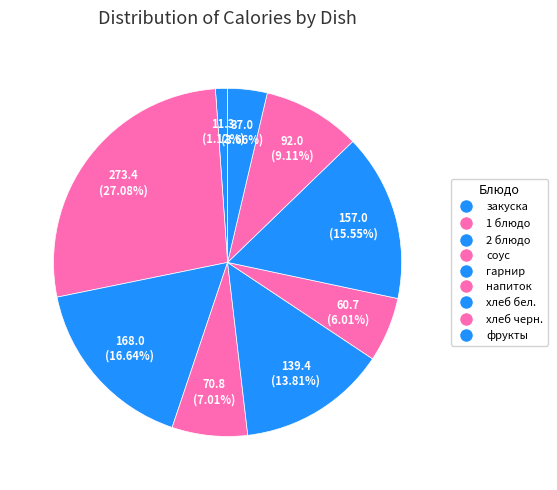

Does закуска account for over 50% of the chart?

No